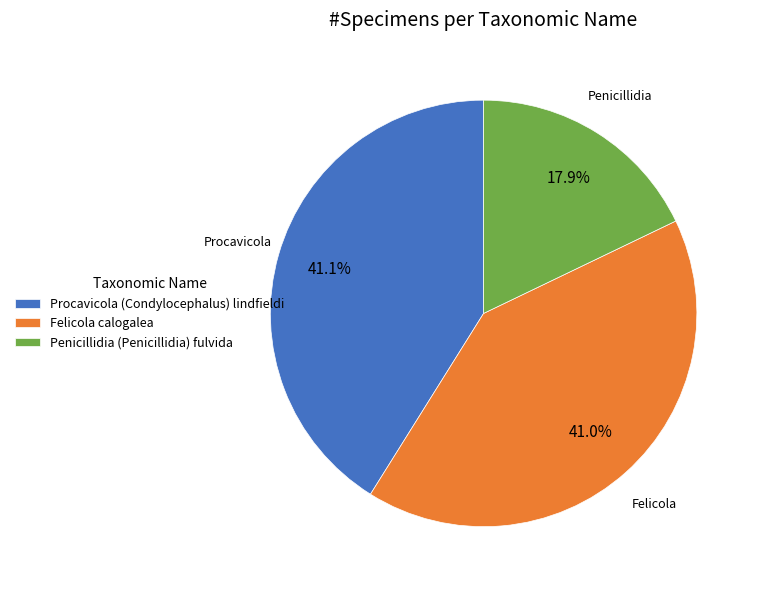

Which category has the smallest portion of the pie?

Penicillidia (Penicillidia) fulvida